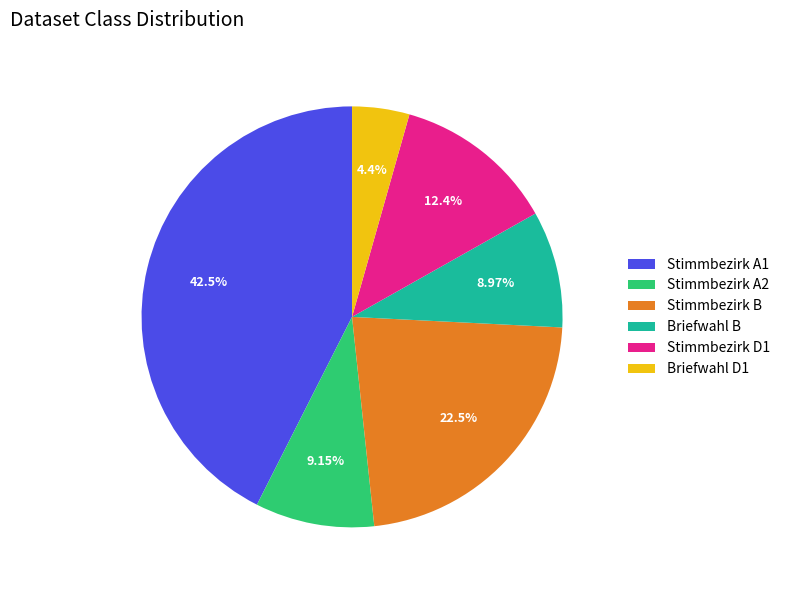

Approximately how many times larger is the value at Stimmbezirk B compared to Stimmbezirk D1?

1.8